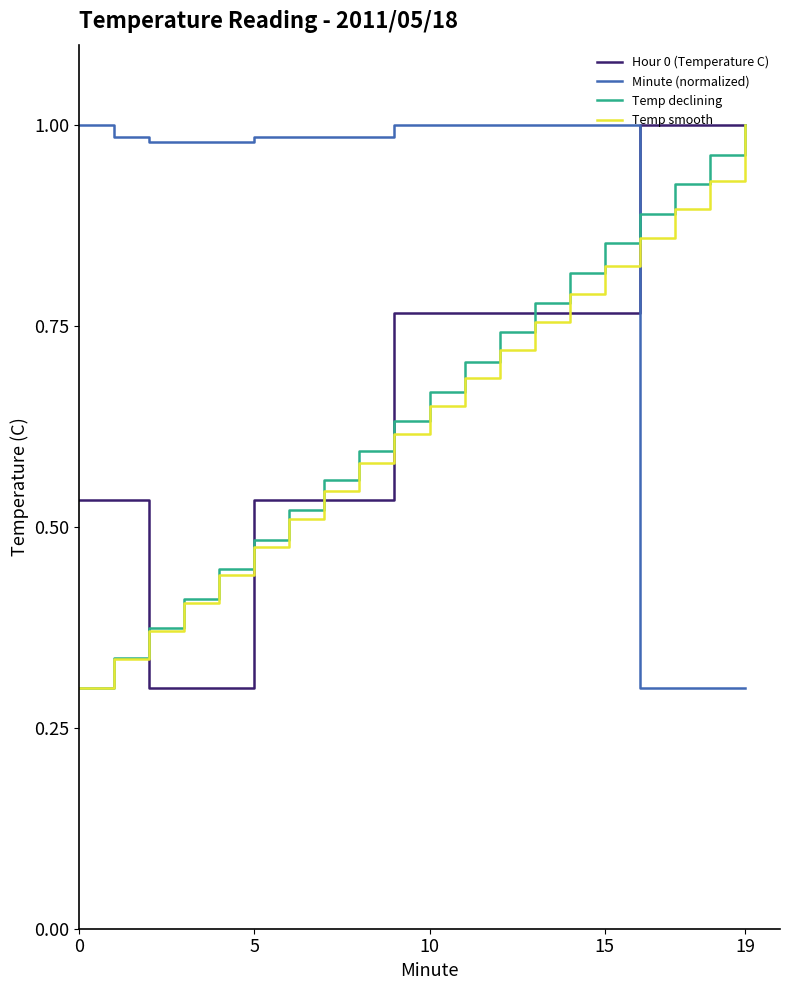

Which series has the largest total across all categories?

Minute (normalized)